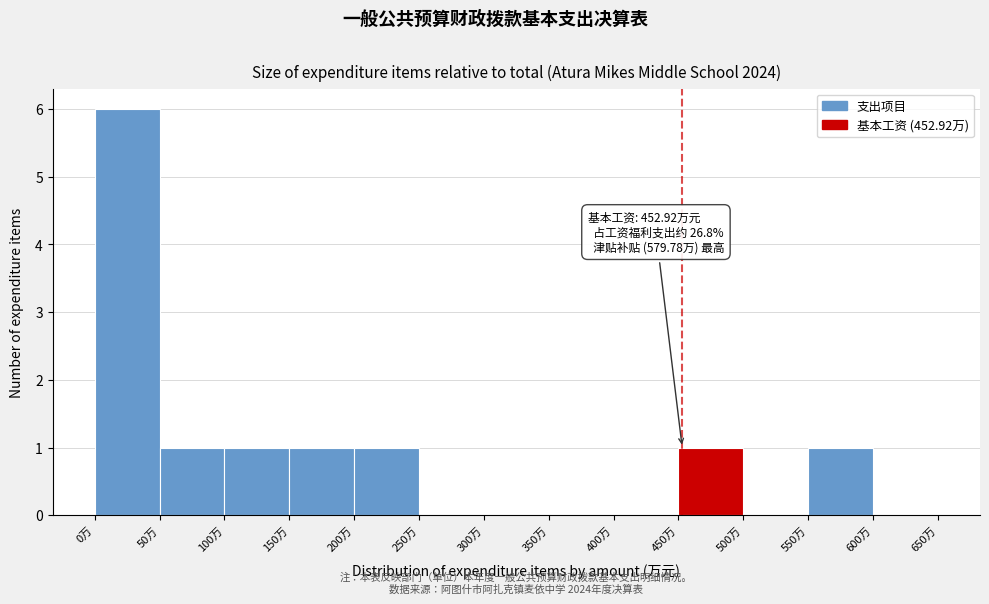

Over which range of the x-axis is the bar tallest?

0 to 50